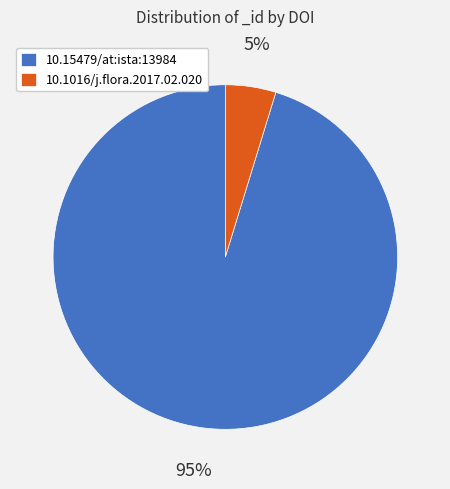

Between 10.1016/j.flora.2017.02.020 and 10.15479/at:ista:13984, which is larger?

10.15479/at:ista:13984